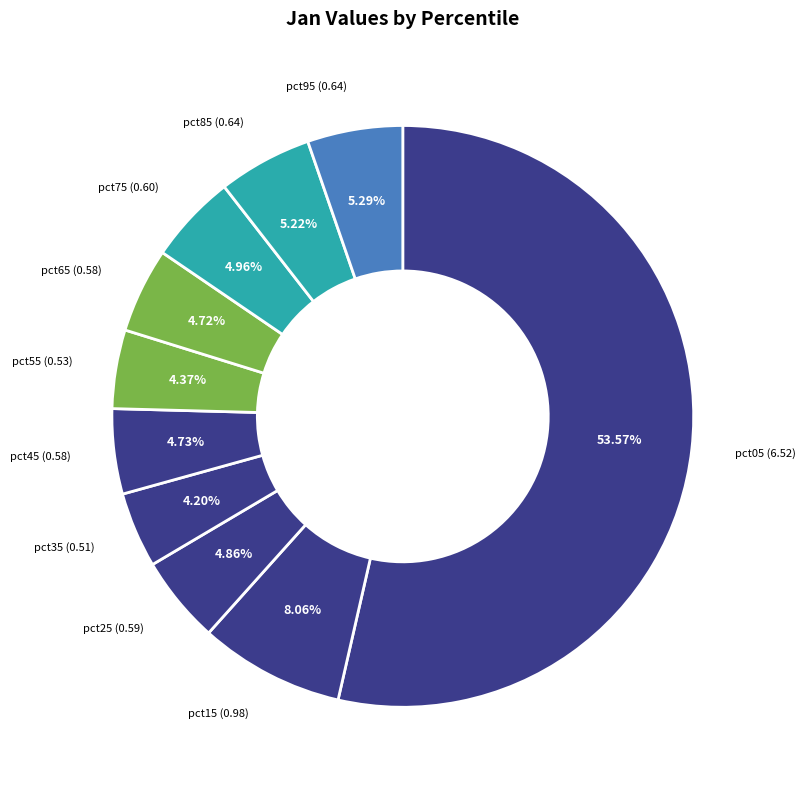

Which category has the biggest portion of the pie?

pct05